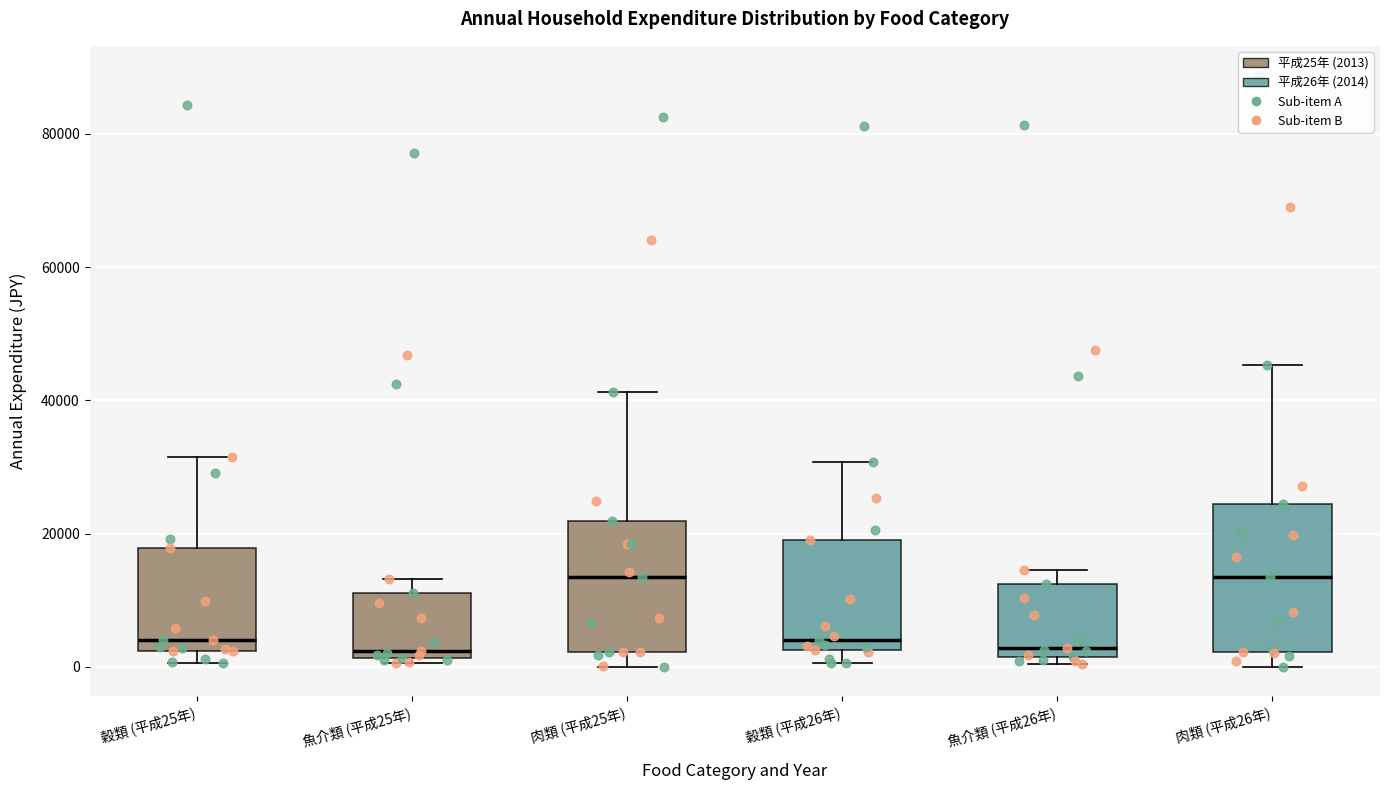

Reading left to right, transcribe this box plot: for each box, give where its median line is, the range the box spans, and where its two whiskers end, as read against the y-axis. The values are not printed on the chart, so give them approximately, as read against the axis.

穀類 (平成25年): median 4000, box 2000 to 18000, whiskers 0 to 32000
魚介類 (平成25年): median 2000 (just above the box's lower edge), box 2000 to 12000, whiskers 0 to 14000
肉類 (平成25年): median 14000, box 2000 to 22000, whiskers 0 to 42000
穀類 (平成26年): median 4000, box 2000 to 20000, whiskers 0 to 30000
魚介類 (平成26年): median 2000 (just above the box's lower edge), box 2000 to 12000, whiskers 0 to 14000
肉類 (平成26年): median 14000, box 2000 to 24000, whiskers 0 to 46000